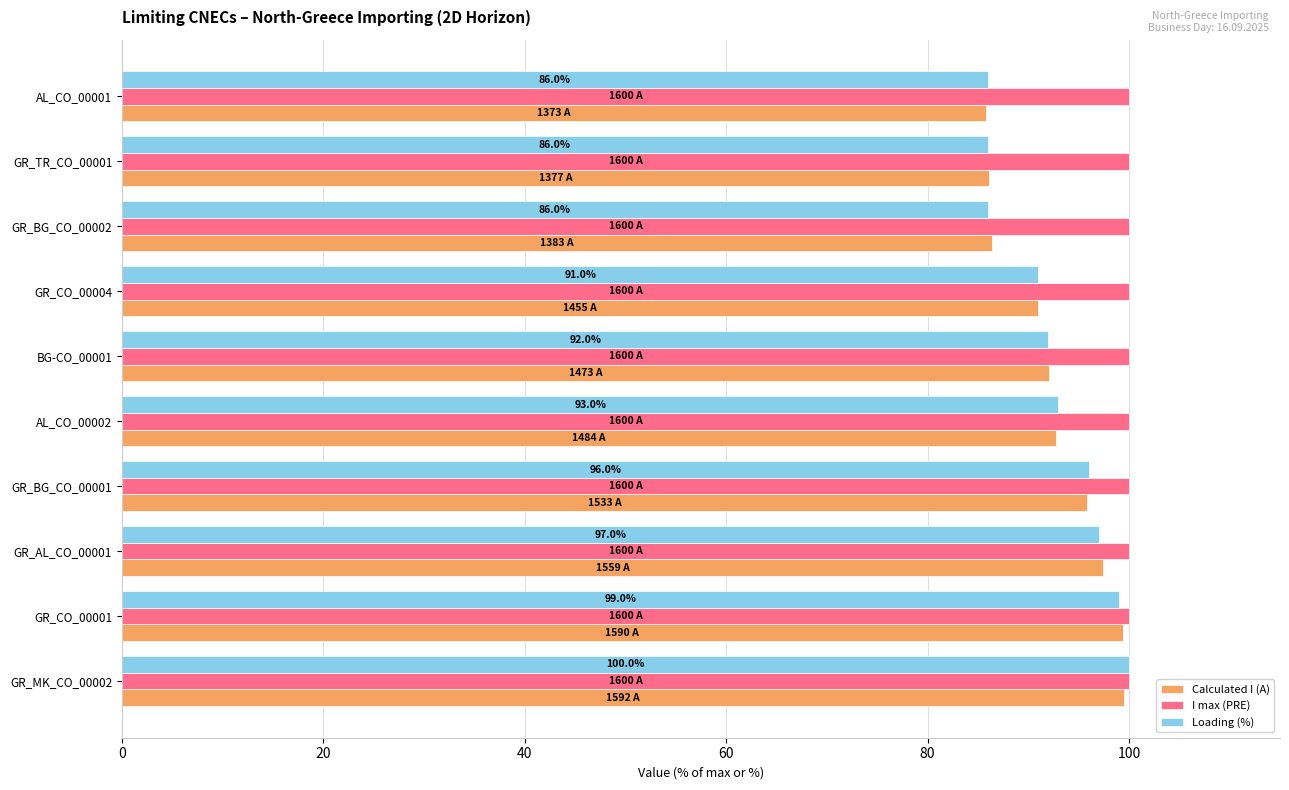

What is the total value across all series at GR_AL_CO_00001?

294.4